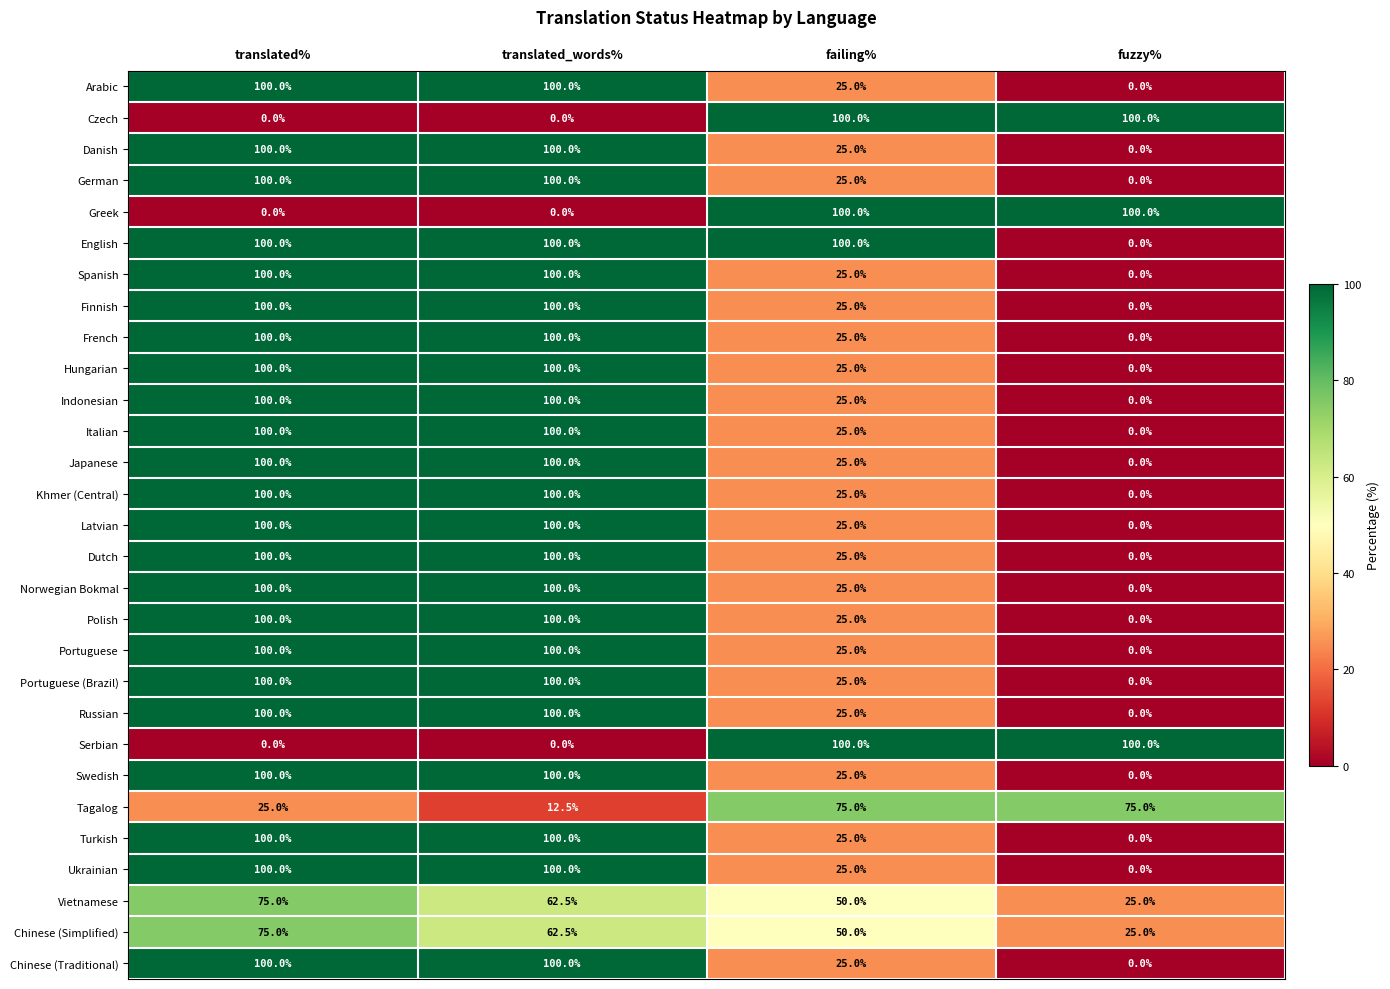

At how many categories does at least one series exceed 71?

4